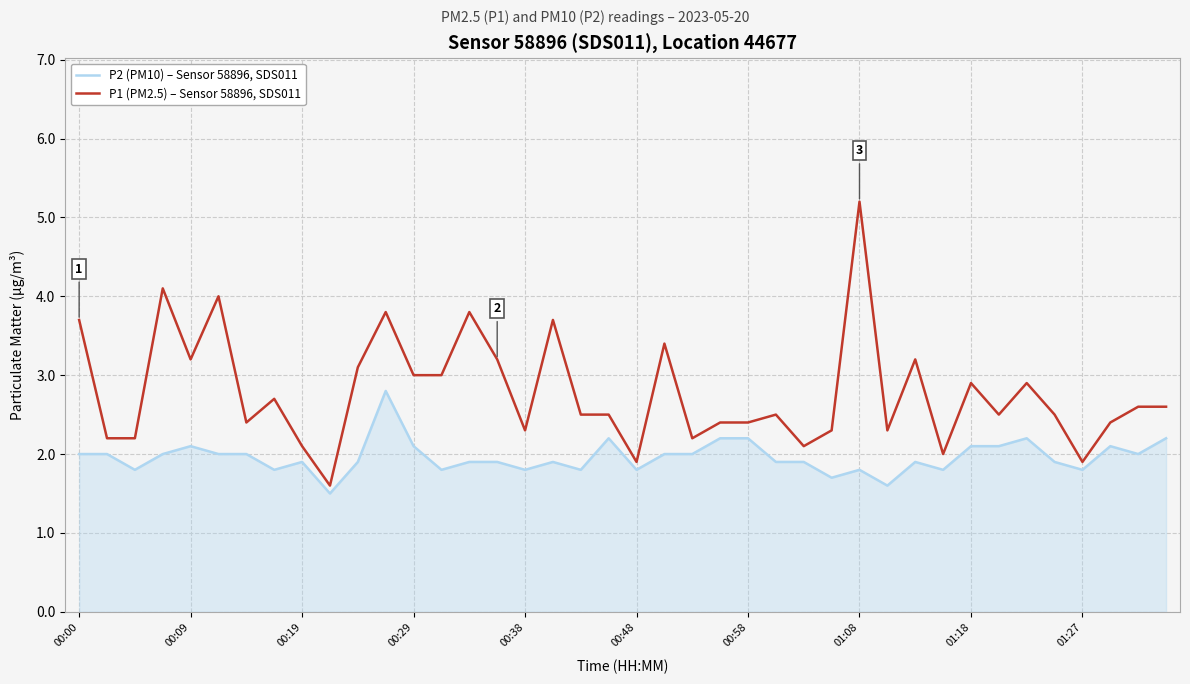

Which series has the largest total across all categories?

P1 (PM2.5) – Sensor 58896, SDS011